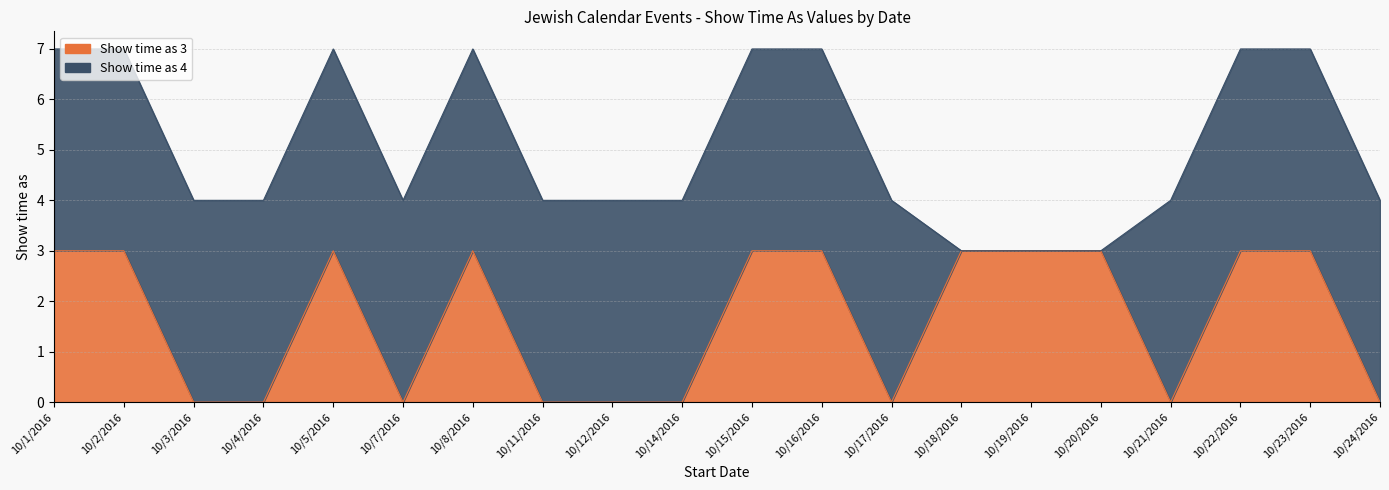

At which label is the value closest to 1?

10/3/2016